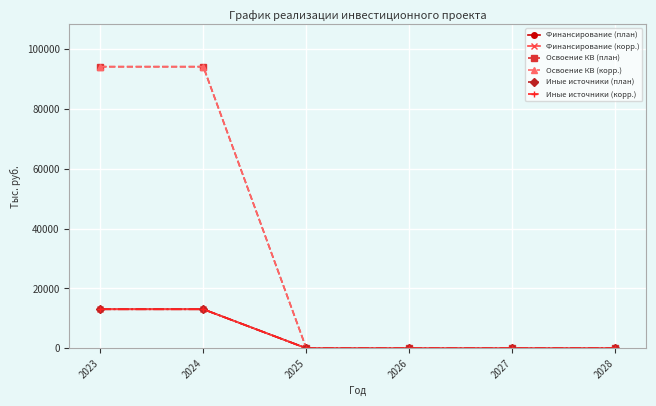

What are all the series names shown in the legend?

Финансирование (план), Финансирование (корр.), Освоение КВ (план), Освоение КВ (корр.), Иные источники (план), Иные источники (корр.)